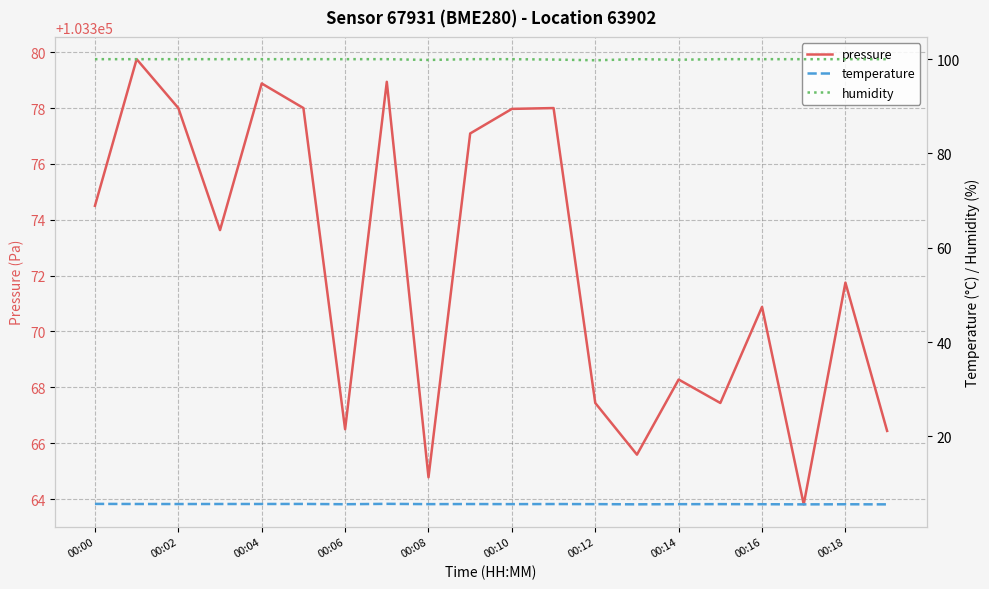

How many lines are shown in the chart?

3